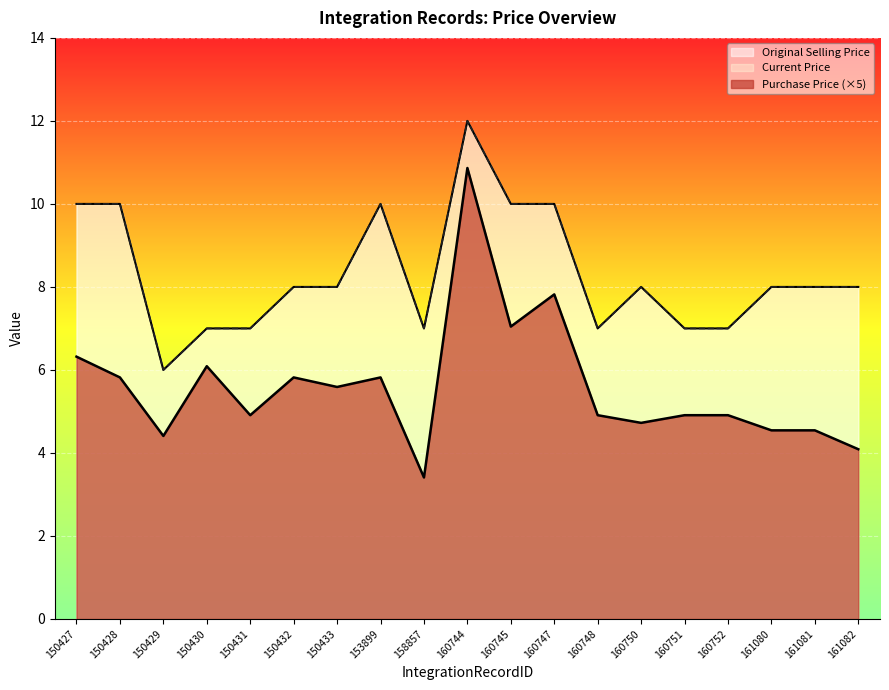

Where is Original Selling Price nearest to the value 9?

150427